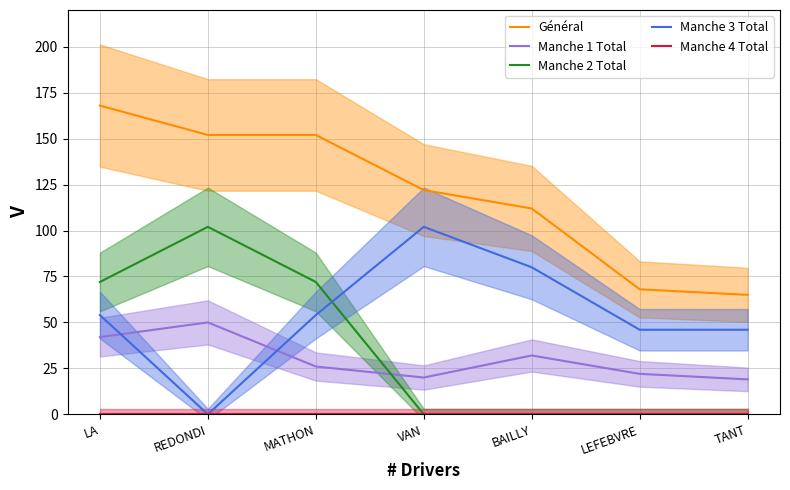

Is this an area chart (filled region under the line)?

No